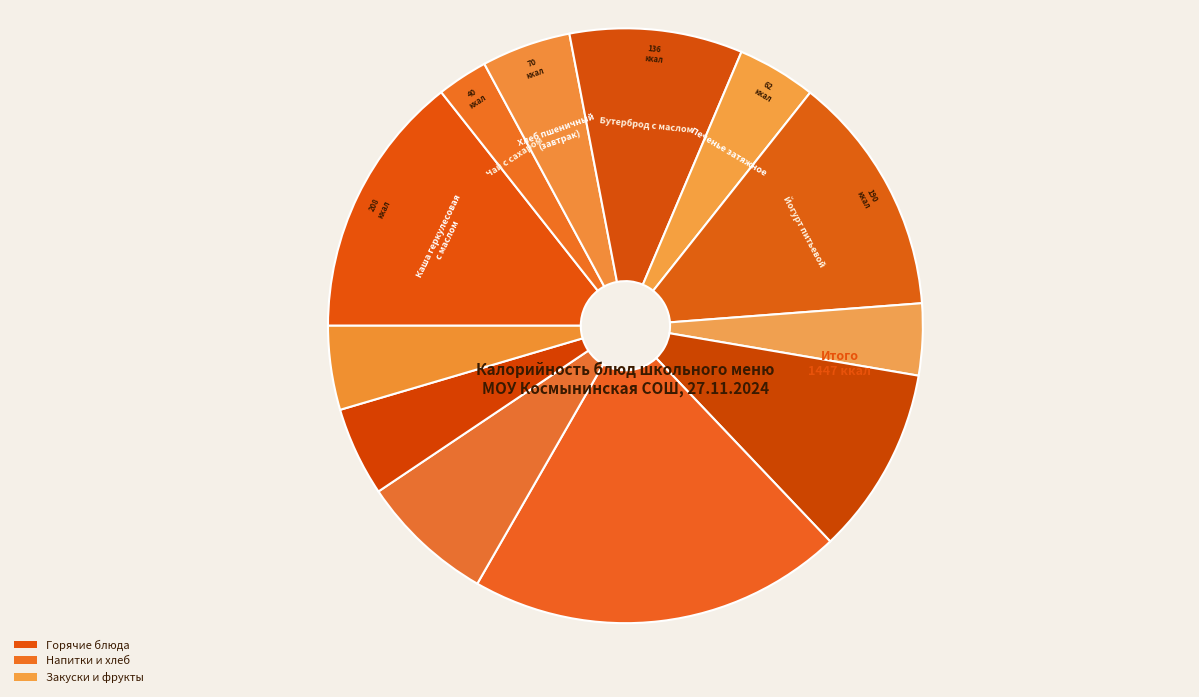

Count the number of slices in the pie.

12